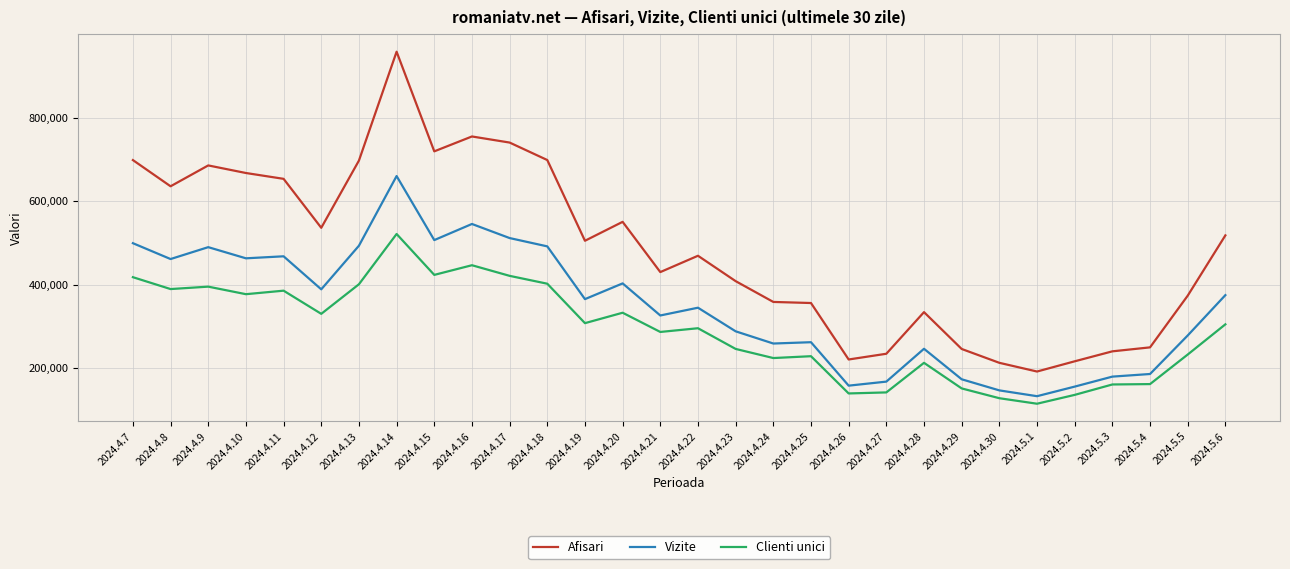

How many categories are shown in the chart?

30